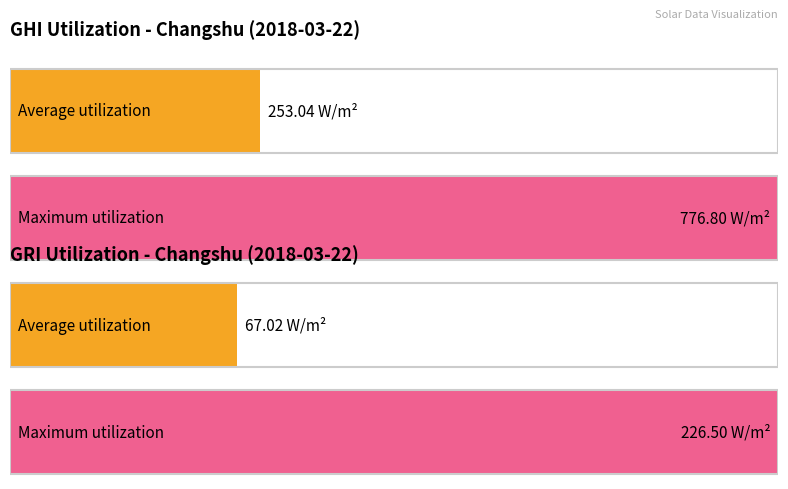

Rank the series by their average value, from highest to lowest.

GHI(W/m2), GRI(W/m2)